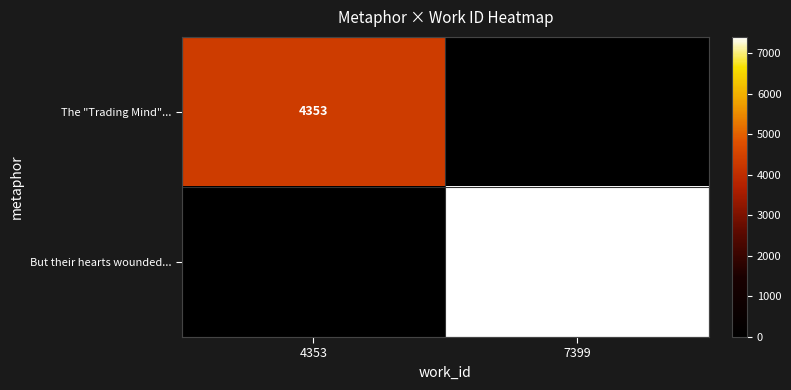

Is the value of But their hearts wounded... at 7399 greater than the value of The "Trading Mind"... at 4353?

Yes